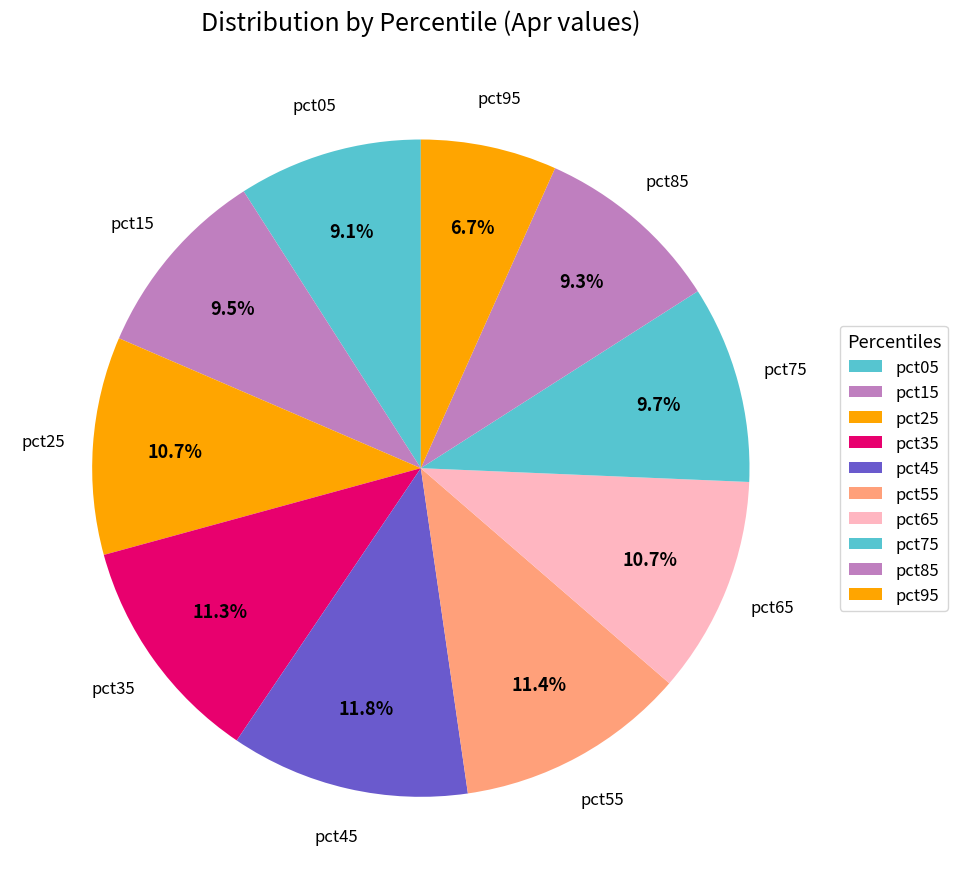

Approximately how many times larger is the value at pct15 compared to pct55?

0.8